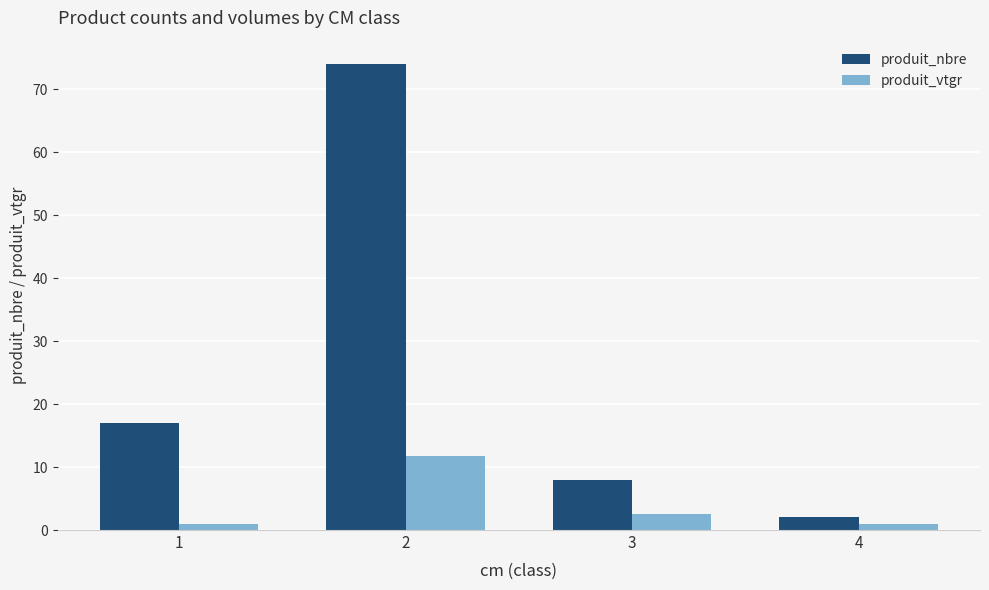

Is it true that produit_nbre equals 74.0 at 2?

True